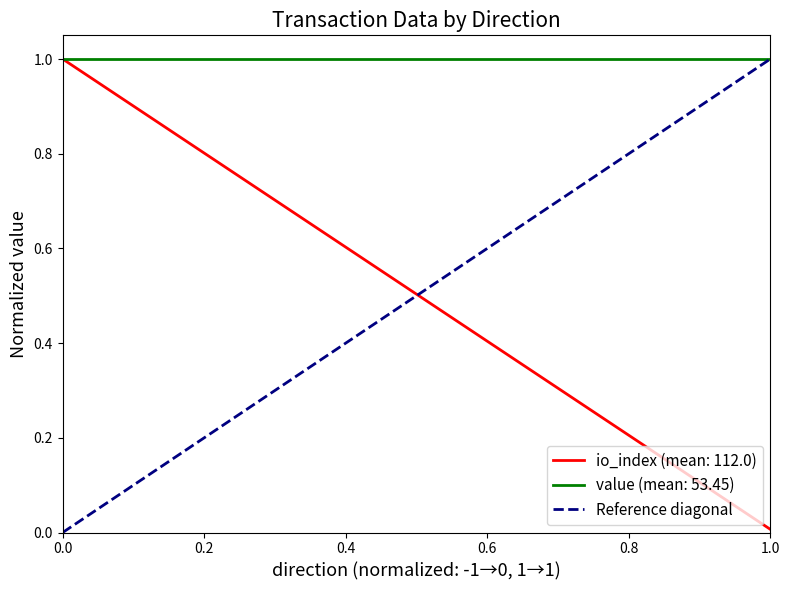

True or false: the data shows 0 at 0.0.

False